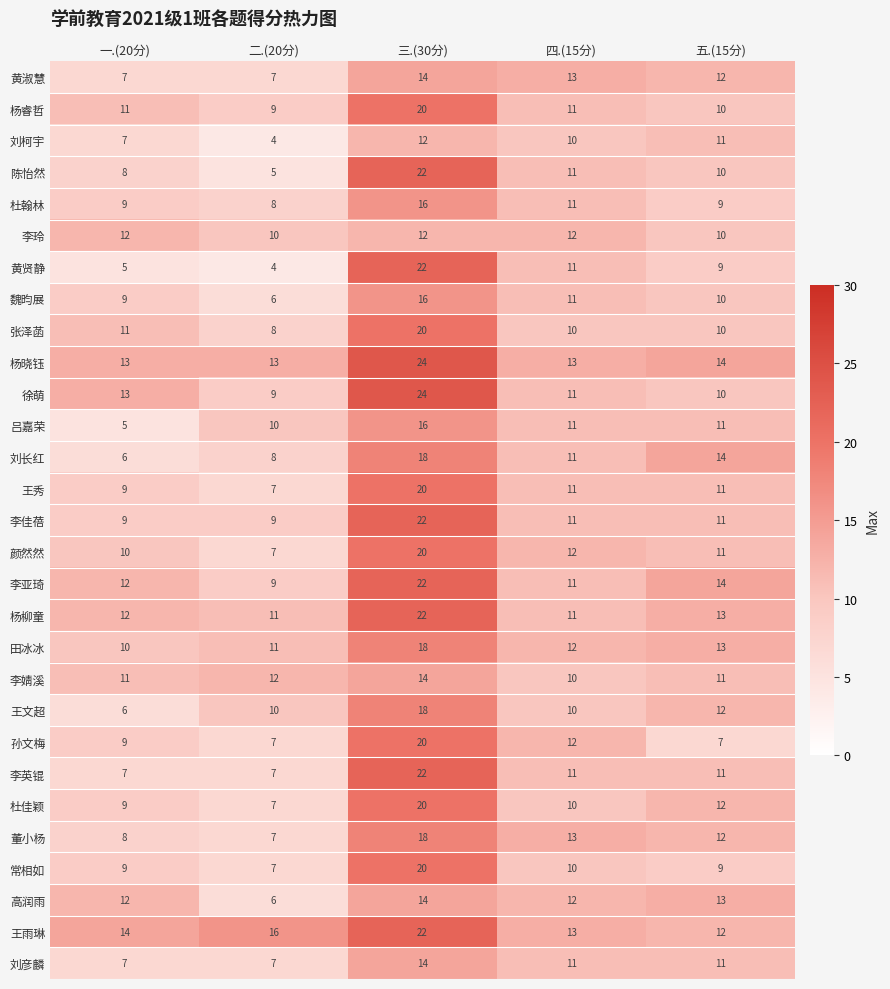

What is the total value across all series at 一.(20分)?

270